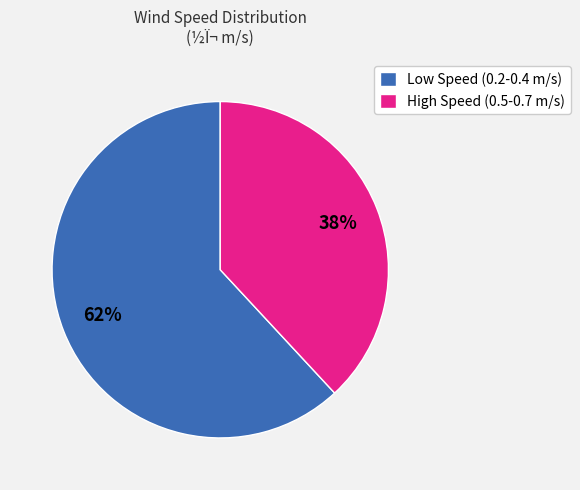

To the nearest percent, what percentage of the pie is High Speed (0.5-0.7 m/s)?

38%